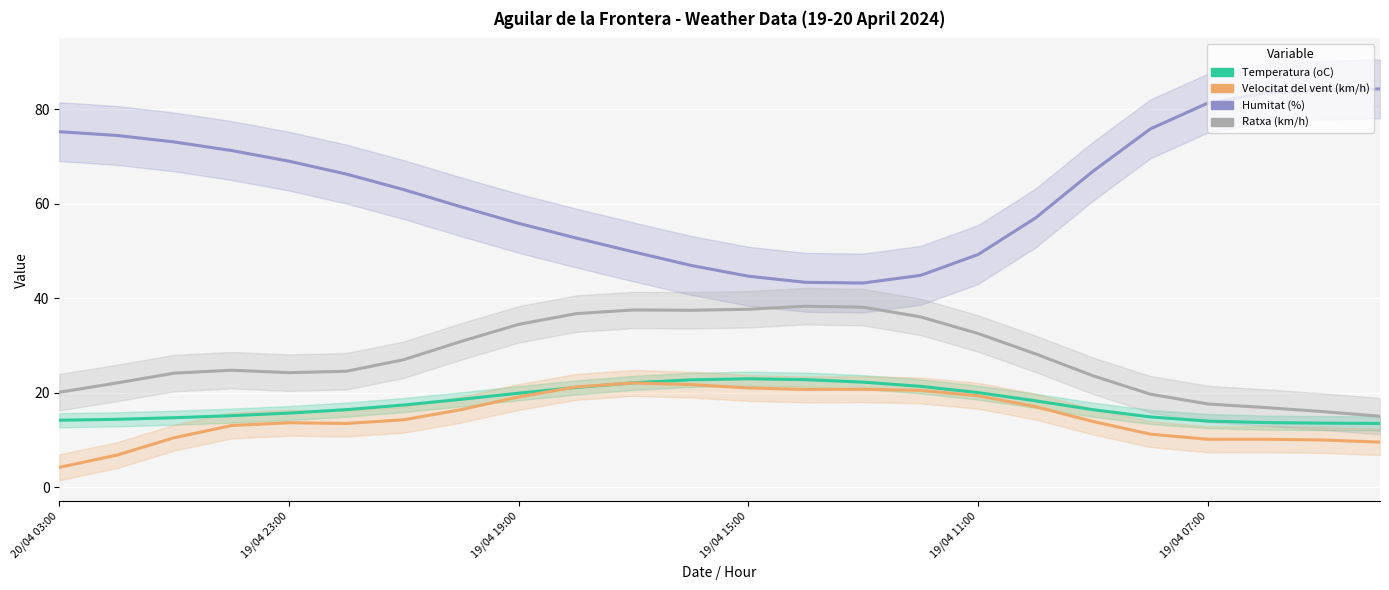

Rank the series at 19/04 15:00 from lowest to highest value.

Velocitat del vent (km/h), Temperatura (oC), Ratxa (km/h), Humitat (%)